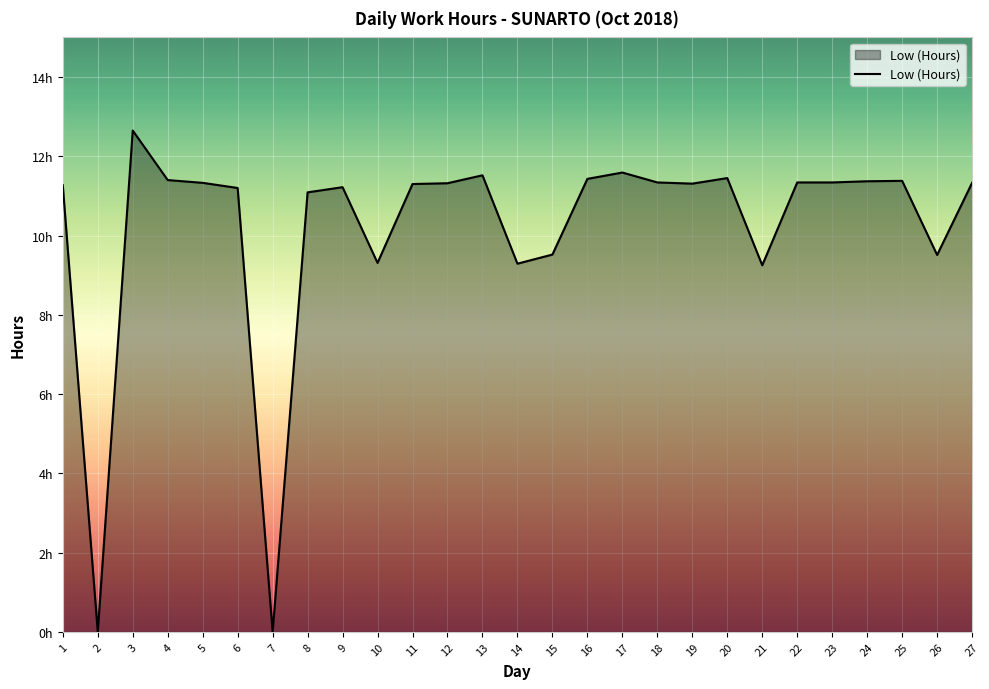

List the labels in order of value, largest first.

3, 17, 13, 20, 16, 4, 25, 24, 18, 22, 23, 5, 27, 12, 19, 11, 1, 9, 6, 8, 15, 26, 10, 14, 21, 2, 7